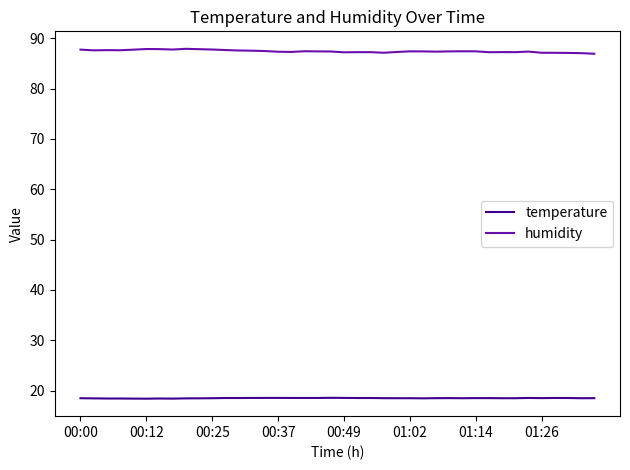

Which series has the largest range (max minus min)?

humidity